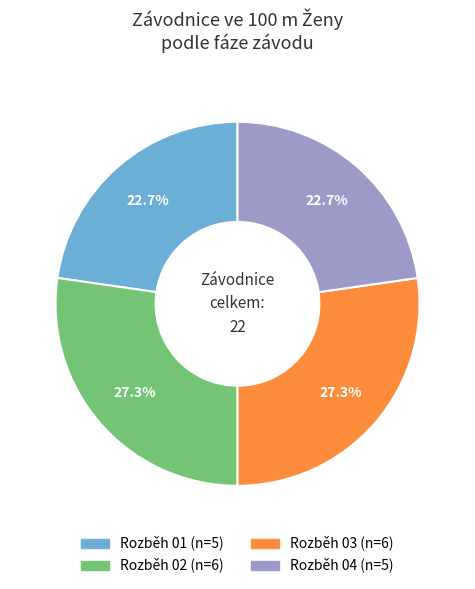

Does any single category account for the majority?

No